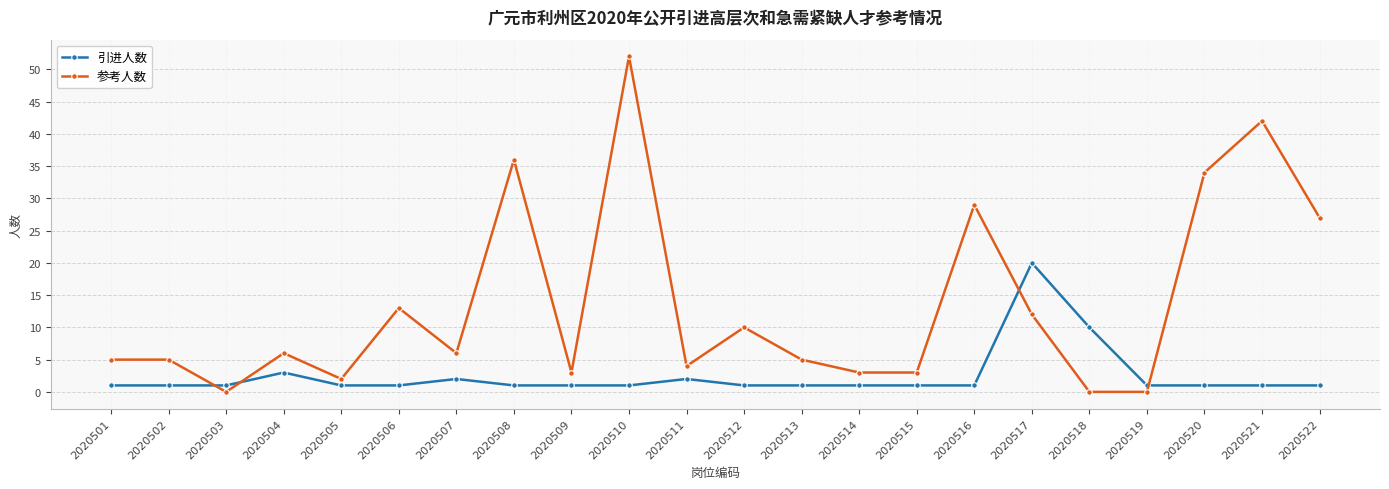

Where is the first local minimum for 参考人数?

2020503